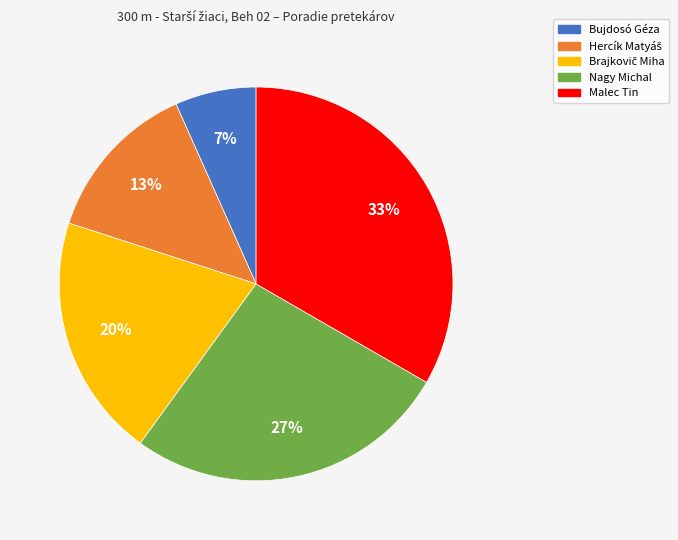

Which category has the biggest portion of the pie?

Malec Tin